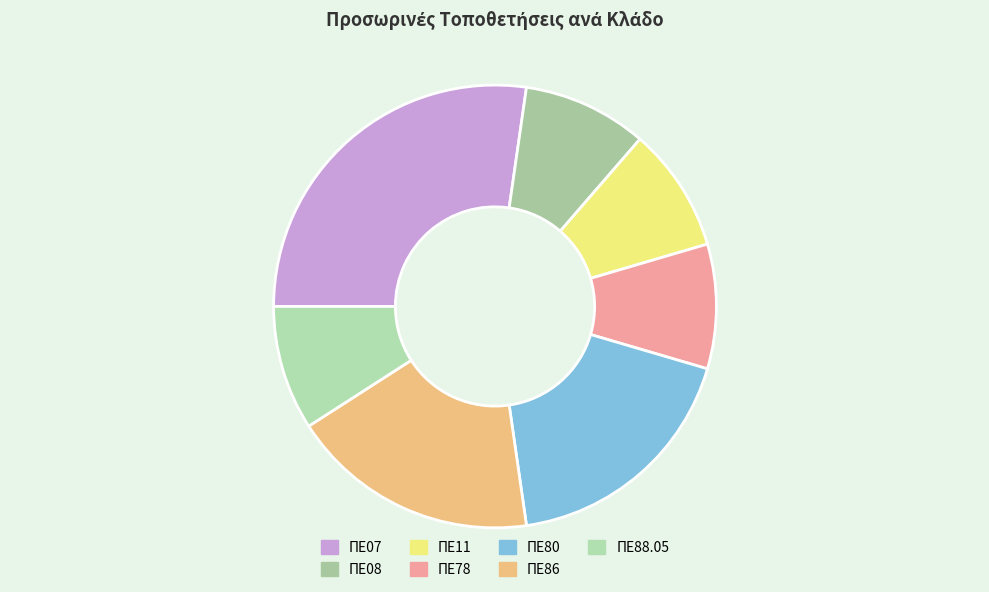

What is the largest slice in the pie chart?

ΠΕ07